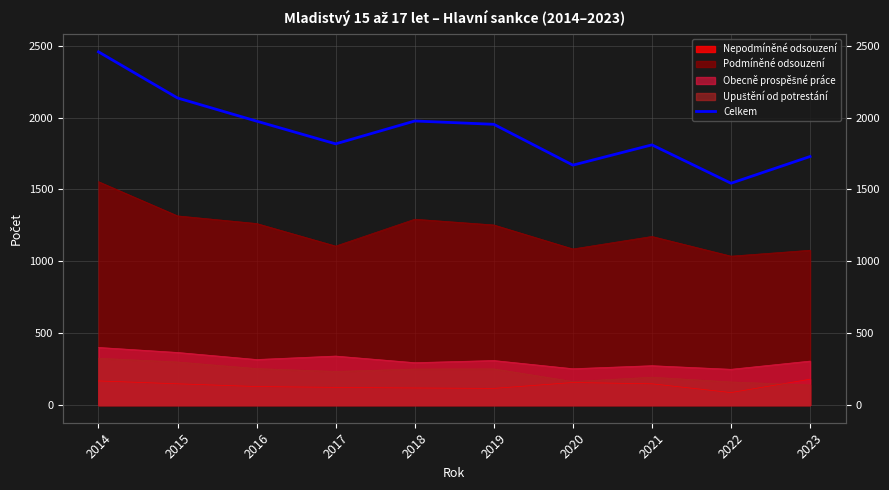

Rank the categories by value from lowest to highest.

2022, 2020, 2023, 2021, 2017, 2019, 2016, 2018, 2015, 2014